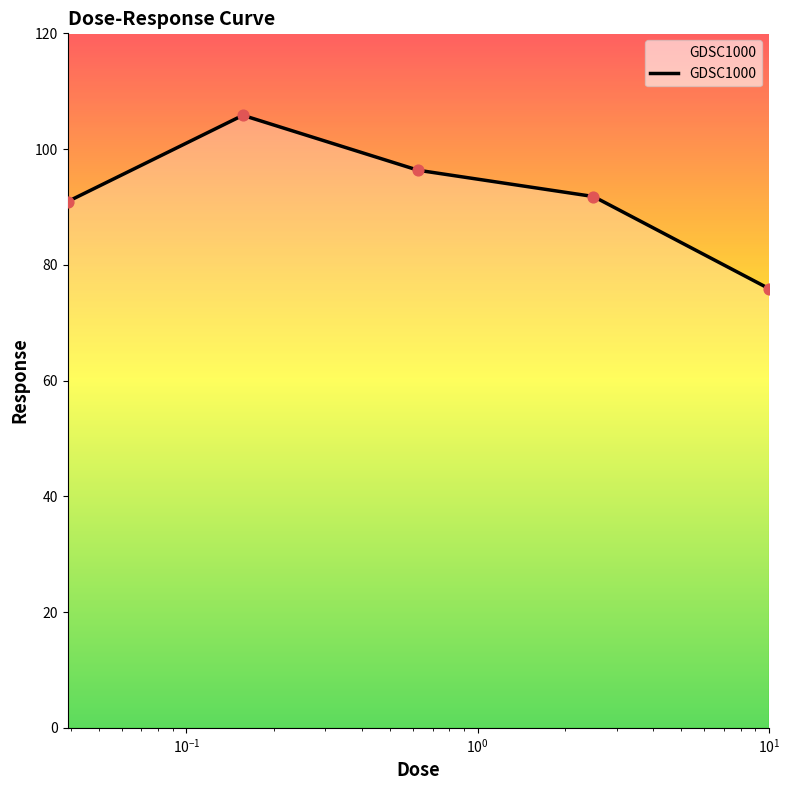

What is the average value?

92.2